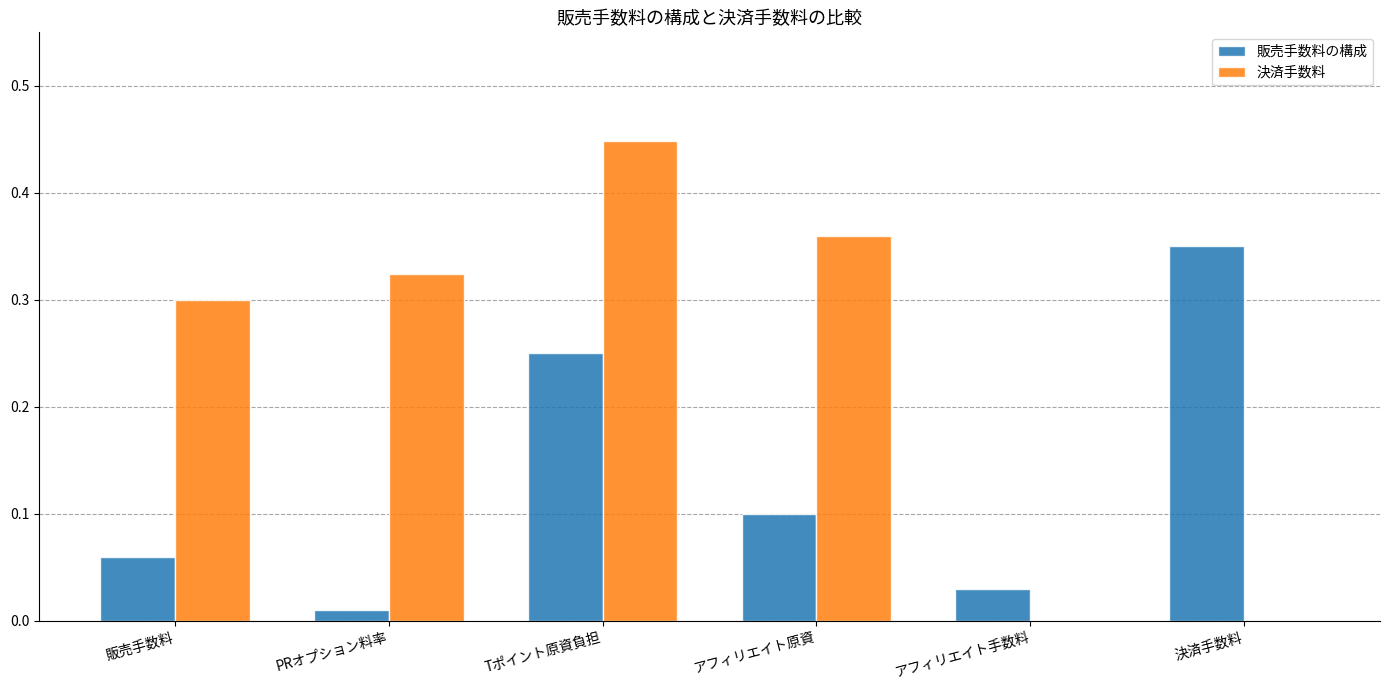

The 決済手数料 series shows 0.6 at アフィリエイト原資. True or false?

False